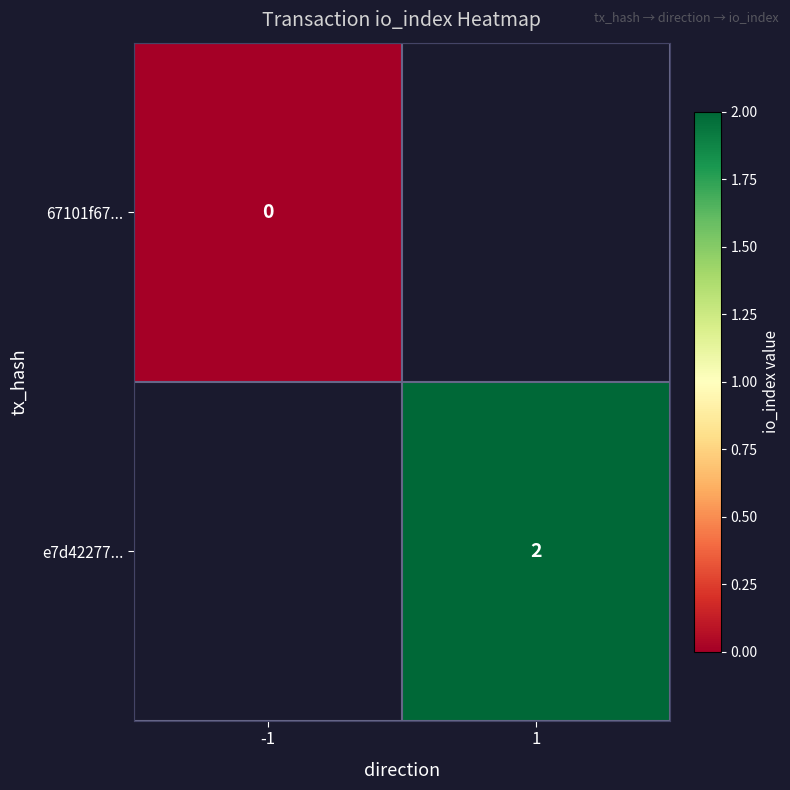

What is the maximum value shown in the chart?

2.0